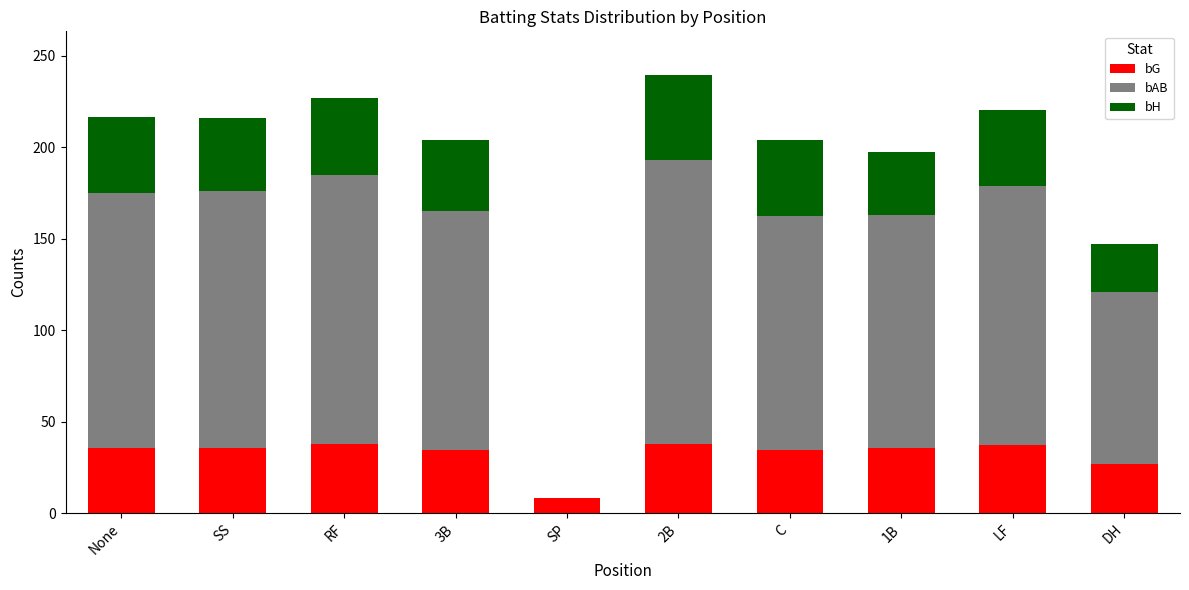

Are the bars horizontal?

No